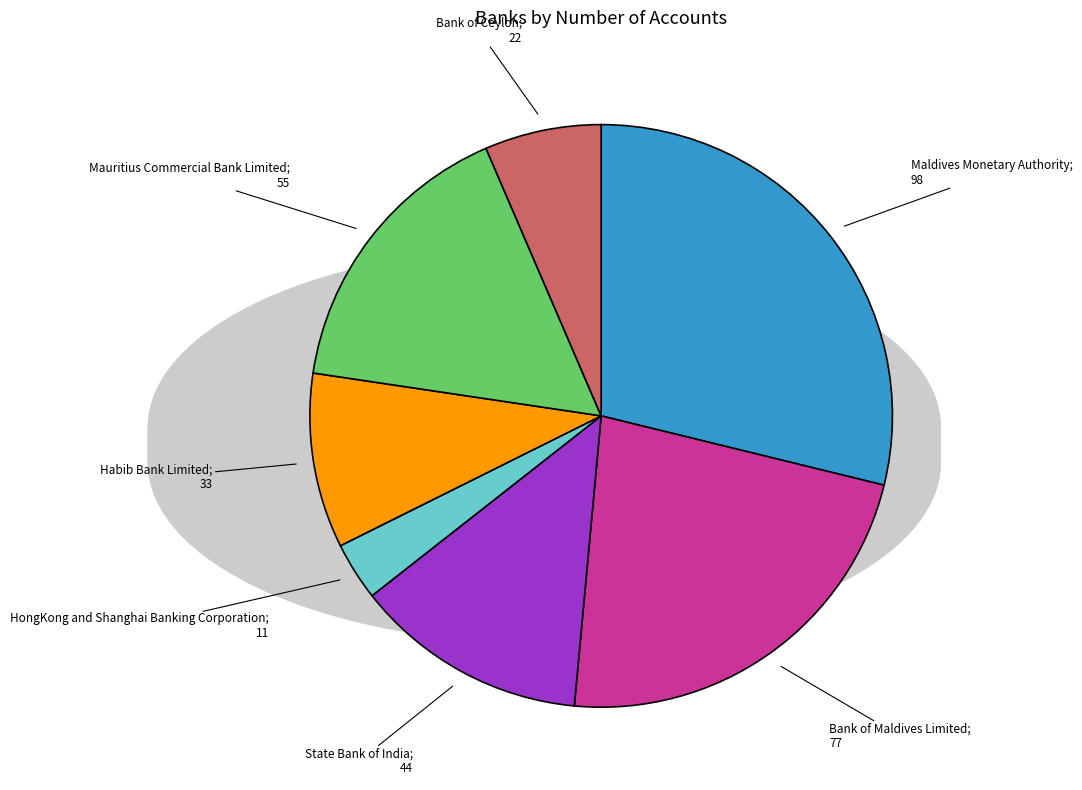

Is there any slice that represents more than half of the pie?

No